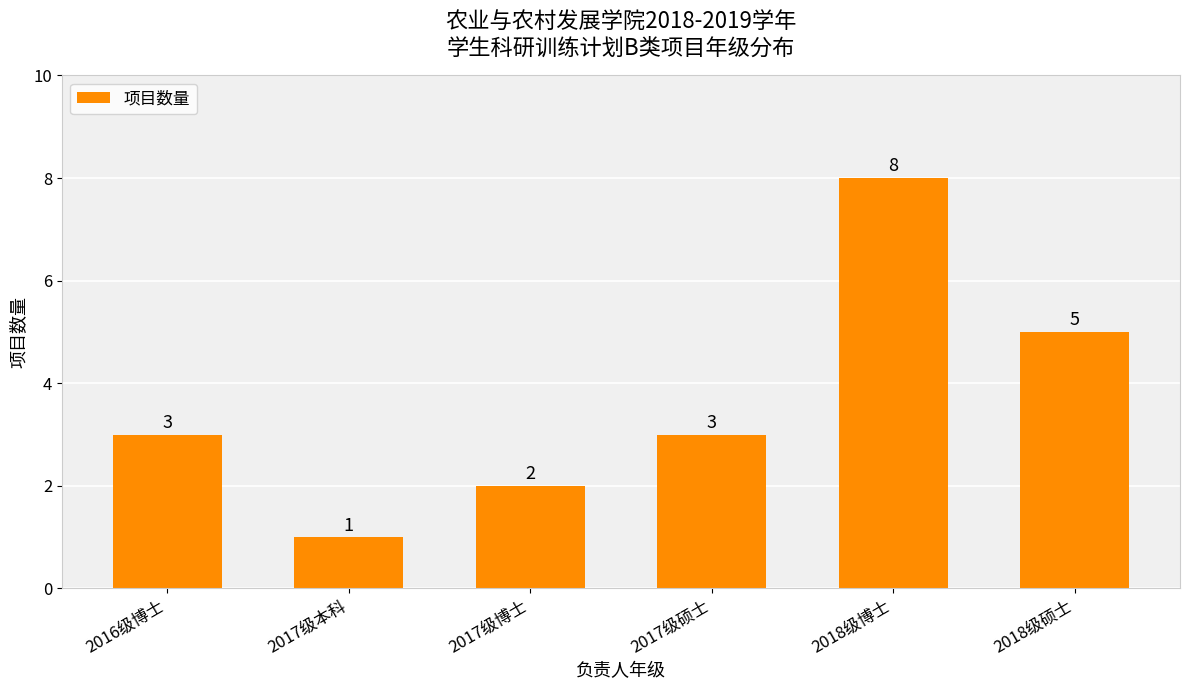

How many values are between 2 and 5?

4